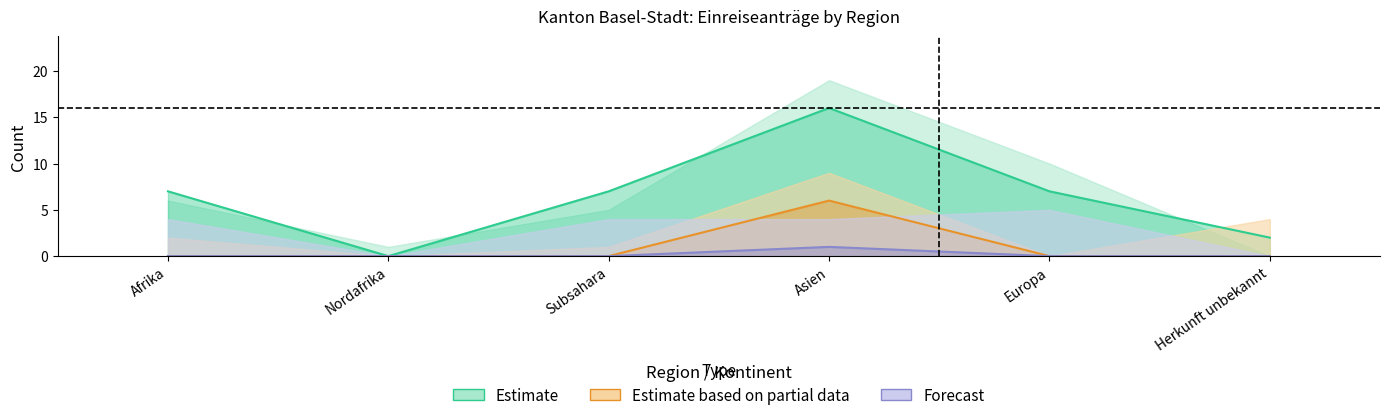

Between Nordafrika and Herkunft unbekannt, which is larger?

Herkunft unbekannt